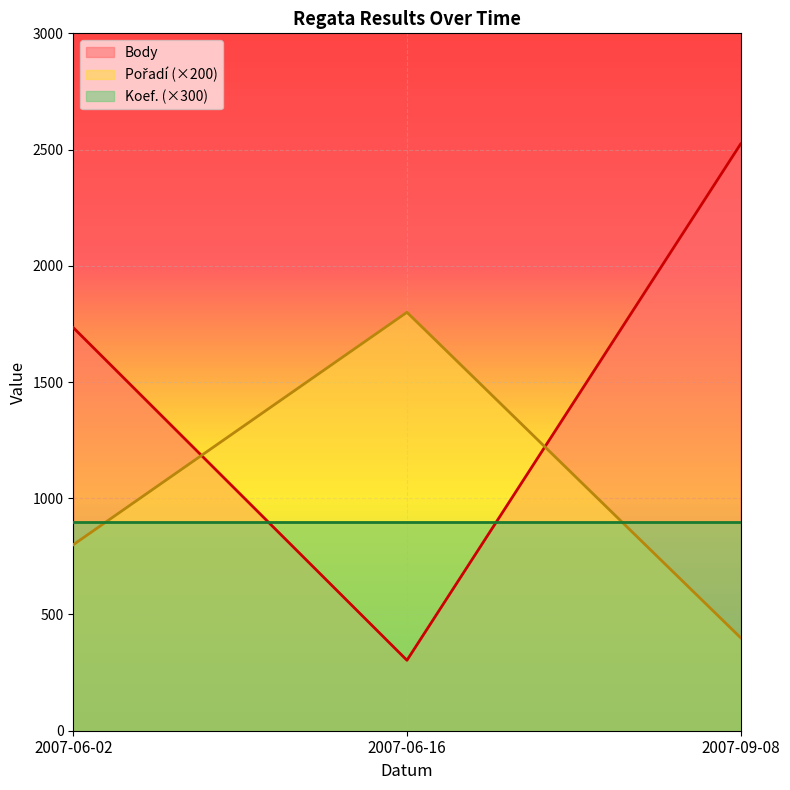

How many lines are shown in the chart?

3